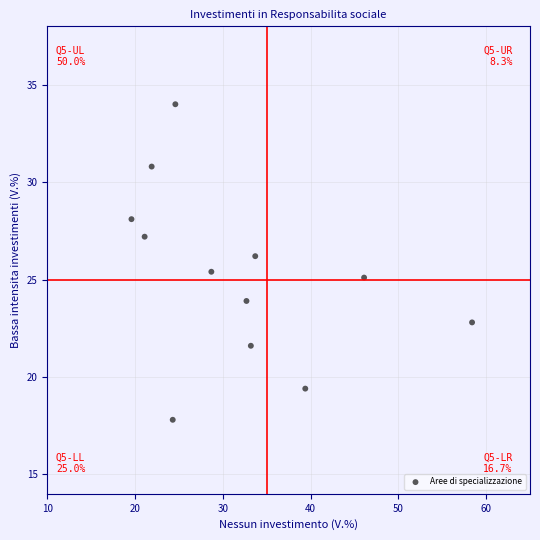

What is the range of X values (max minus min)?

38.8